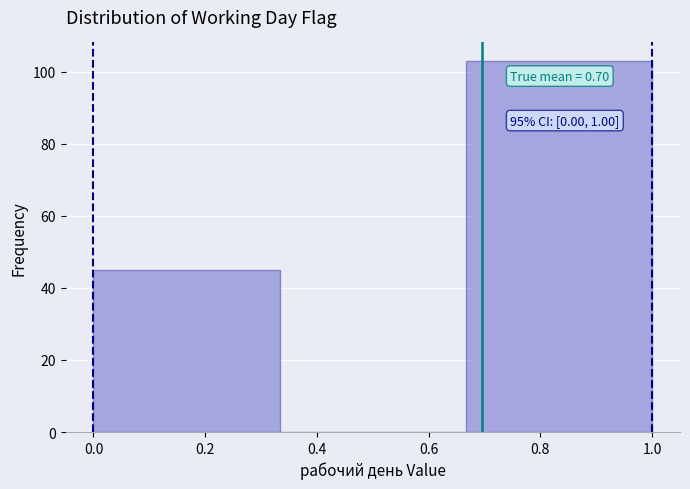

Which range on the x-axis has the tallest bar?

0.66 to 1.00